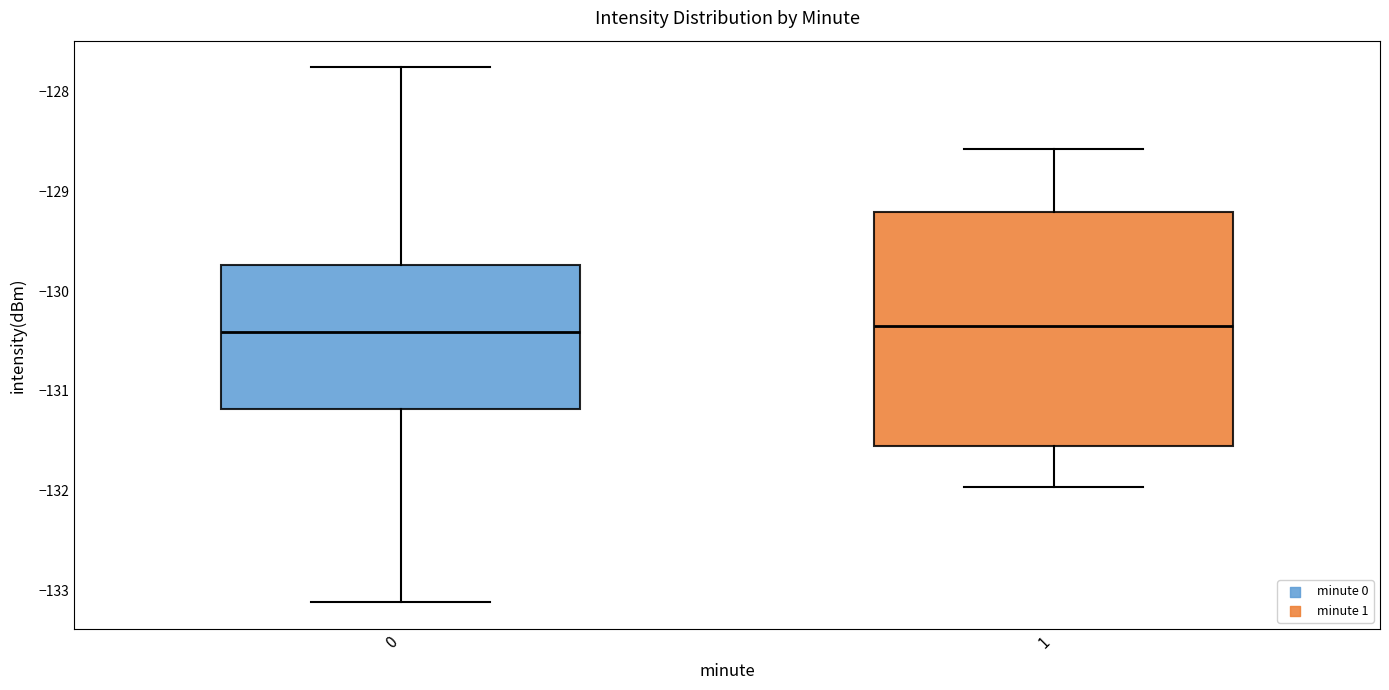

Where does the median line of the box at x = 1 sit on the y-axis? The values are not printed on the chart, so give them approximately, as read against the axis.

-130.3